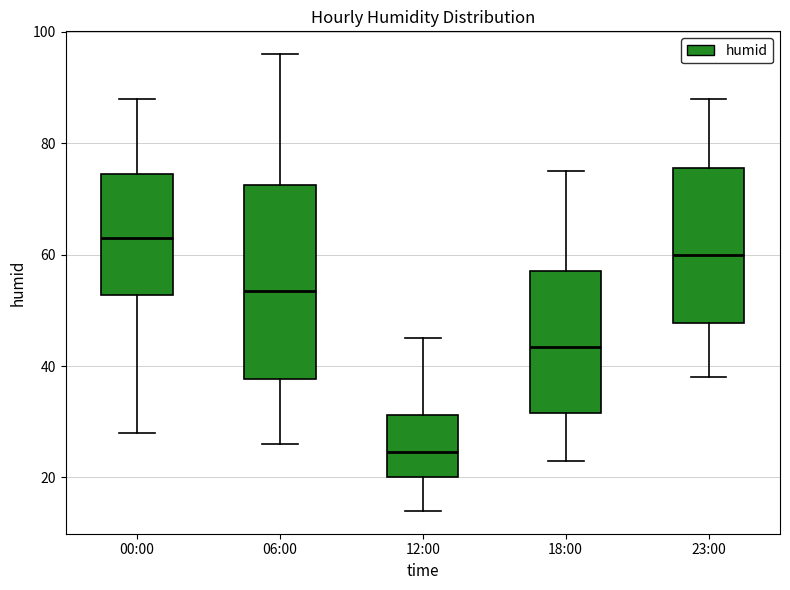

Comparing the boxes themselves (not the whiskers), which one is the tallest?

06:00